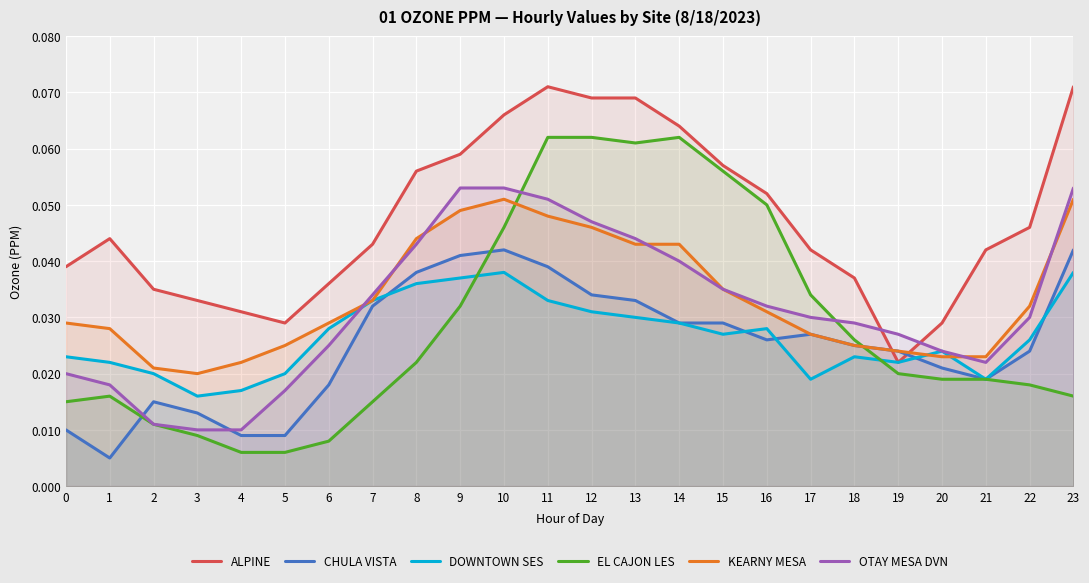

Between which two adjacent categories do DOWNTOWN SES and CHULA VISTA first intersect?

7 and 8